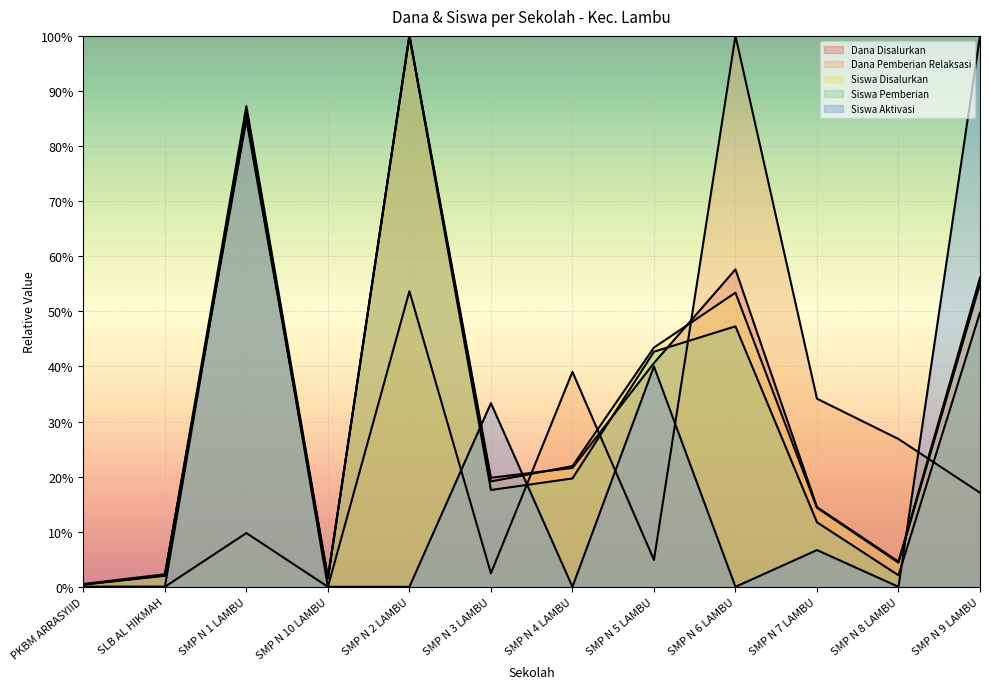

How many intersections are there between Dana Pemberian Relaksasi and Siswa Disalurkan?

4